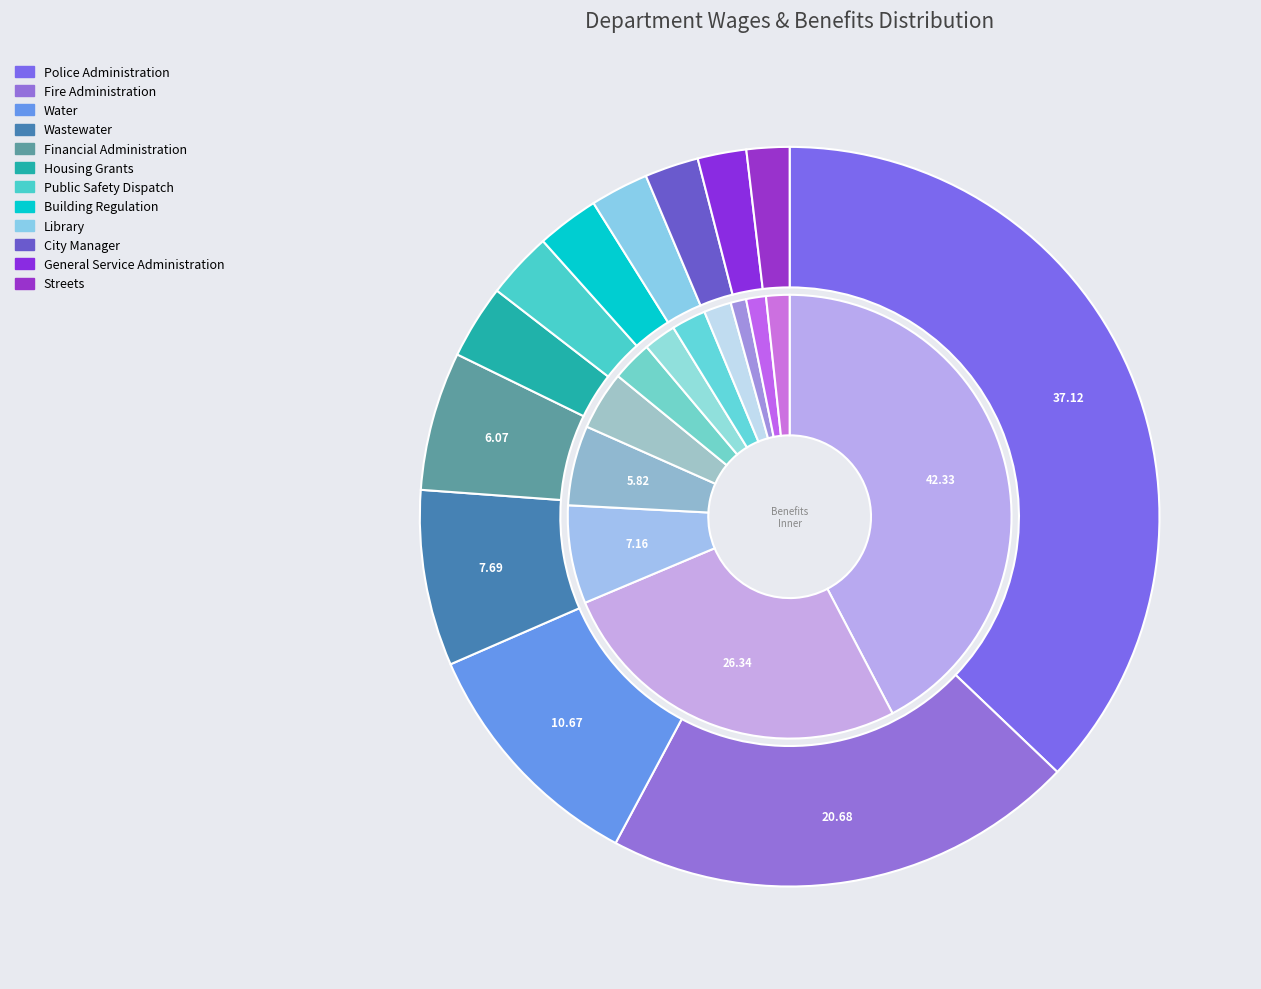

What is the smallest slice in the pie chart?

City Manager